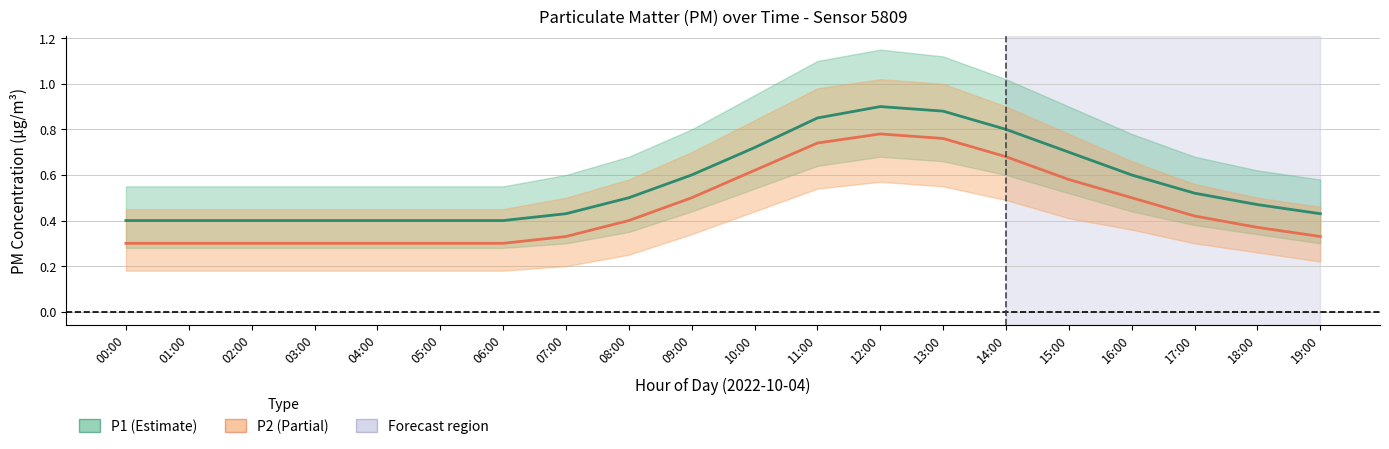

At which label is P1 closest to 0?

00:00